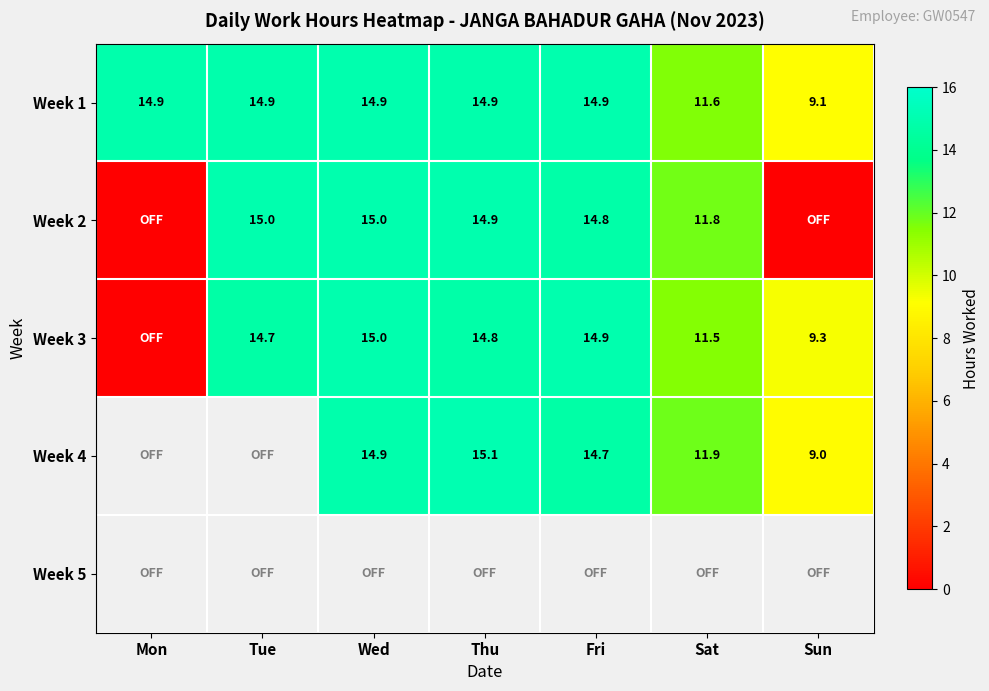

What is the difference between the second highest and second lowest values in the Week 1 series?

3.3